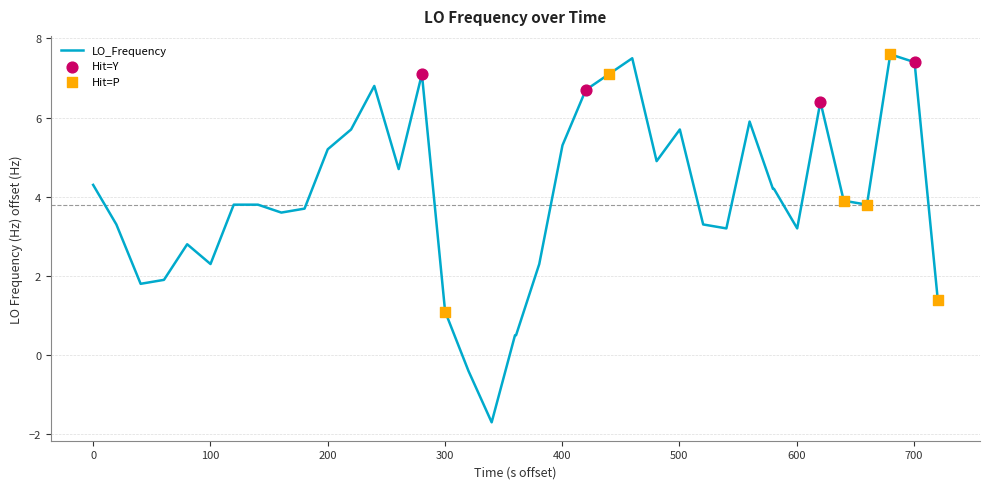

What is the difference between the maximum and minimum values?

9.3